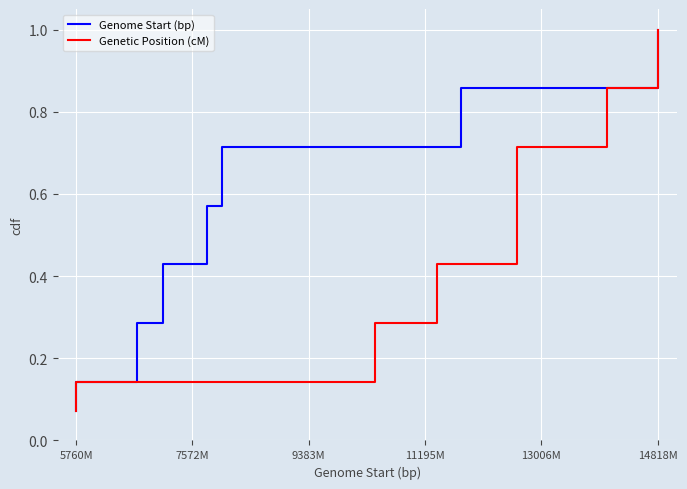

What is the label of the 4th point from the left?

11195M